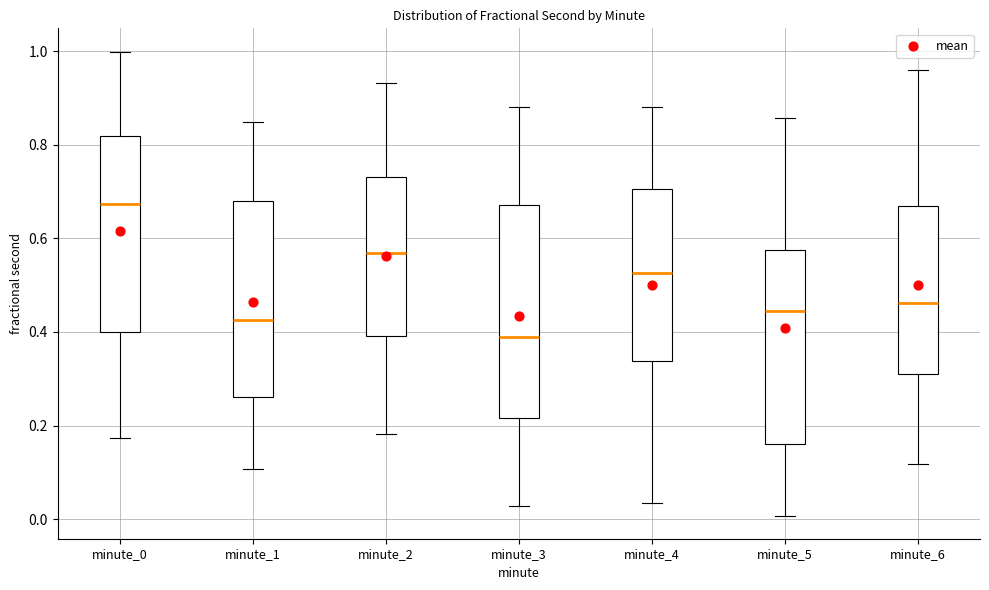

Comparing the boxes themselves (not the whiskers), which one is the tallest?

minute_3